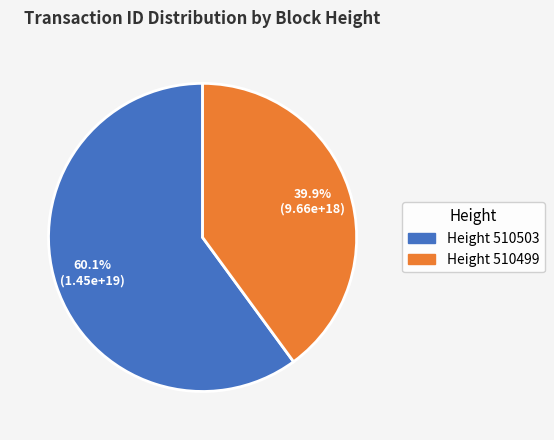

Combined, what portion of the pie is Height 510503 and Height 510499?

100.0%